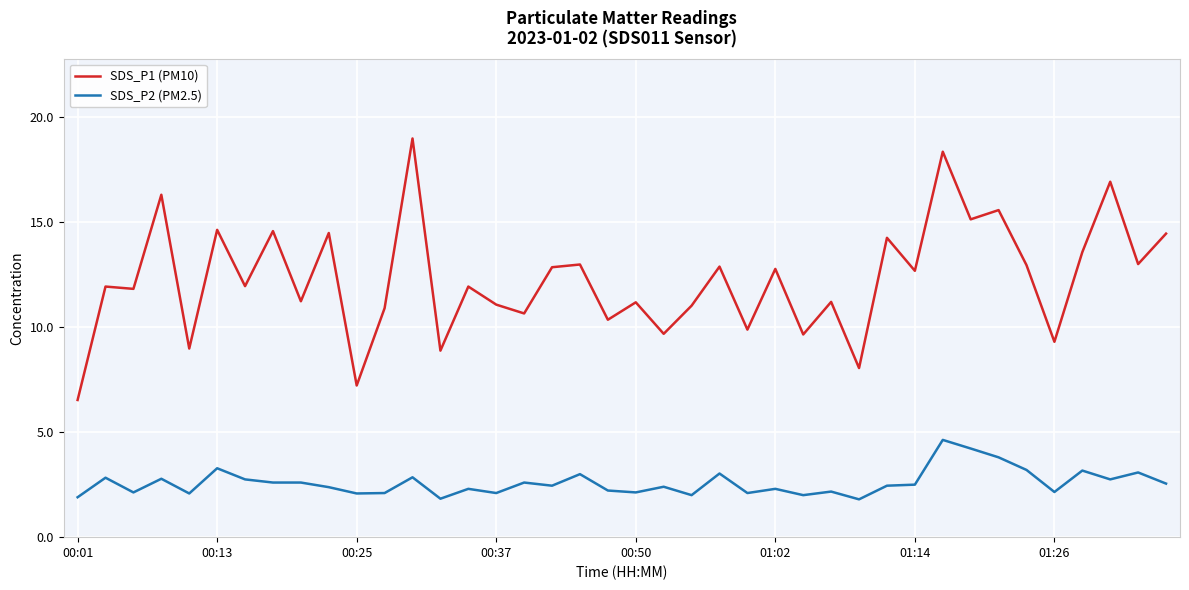

True or false: SDS_P1 (PM10) and SDS_P2 (PM2.5) intersect in this chart.

False